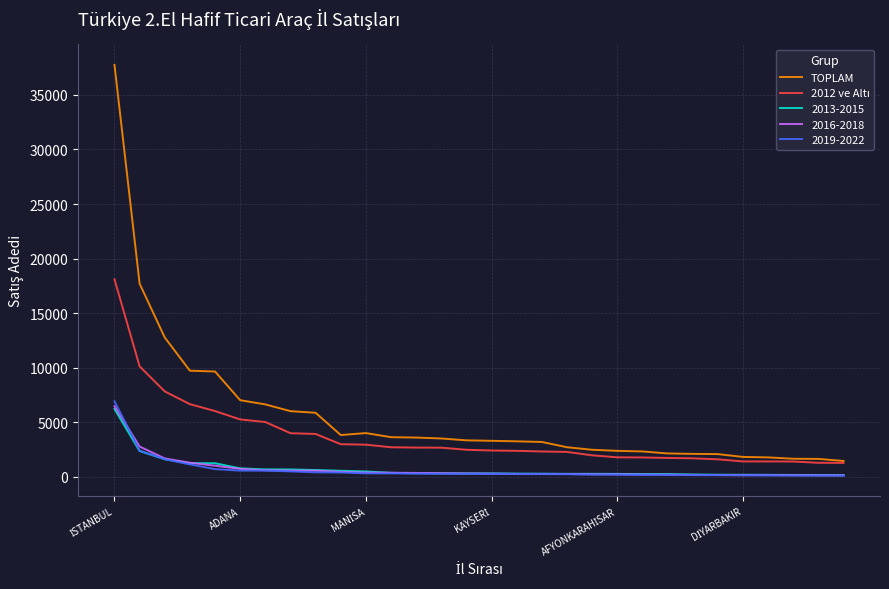

Which series has the largest range (max minus min)?

TOPLAM